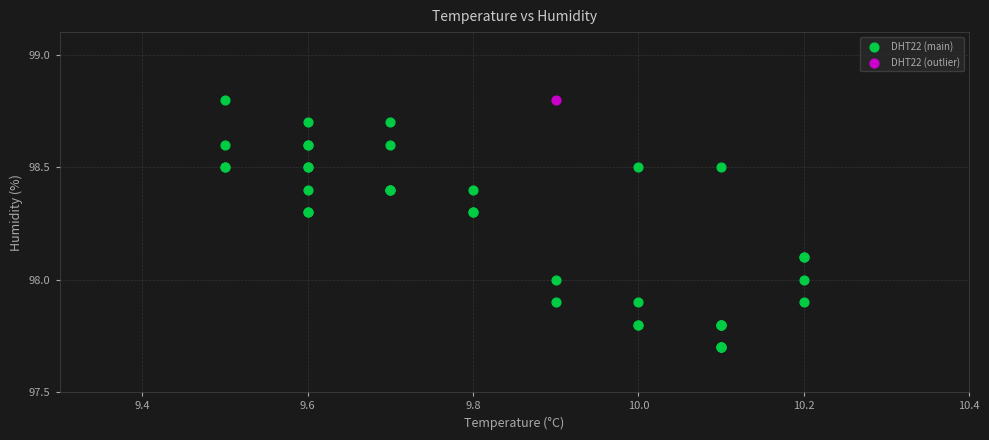

What are all the series names shown in the legend?

DHT22 (main), DHT22 (outlier)